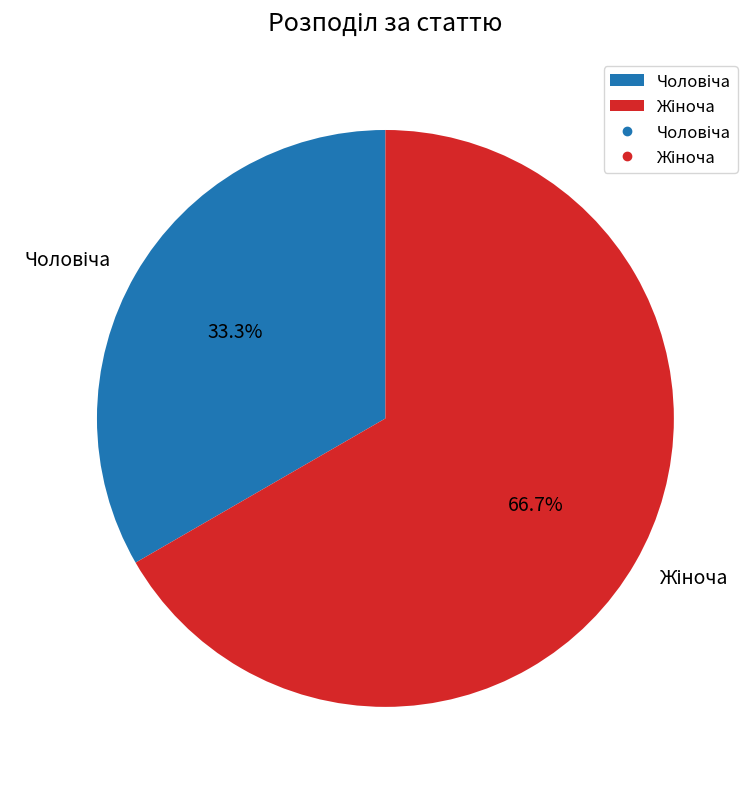

Do Чоловіча and Жіноча together represent more than half of the pie?

Yes